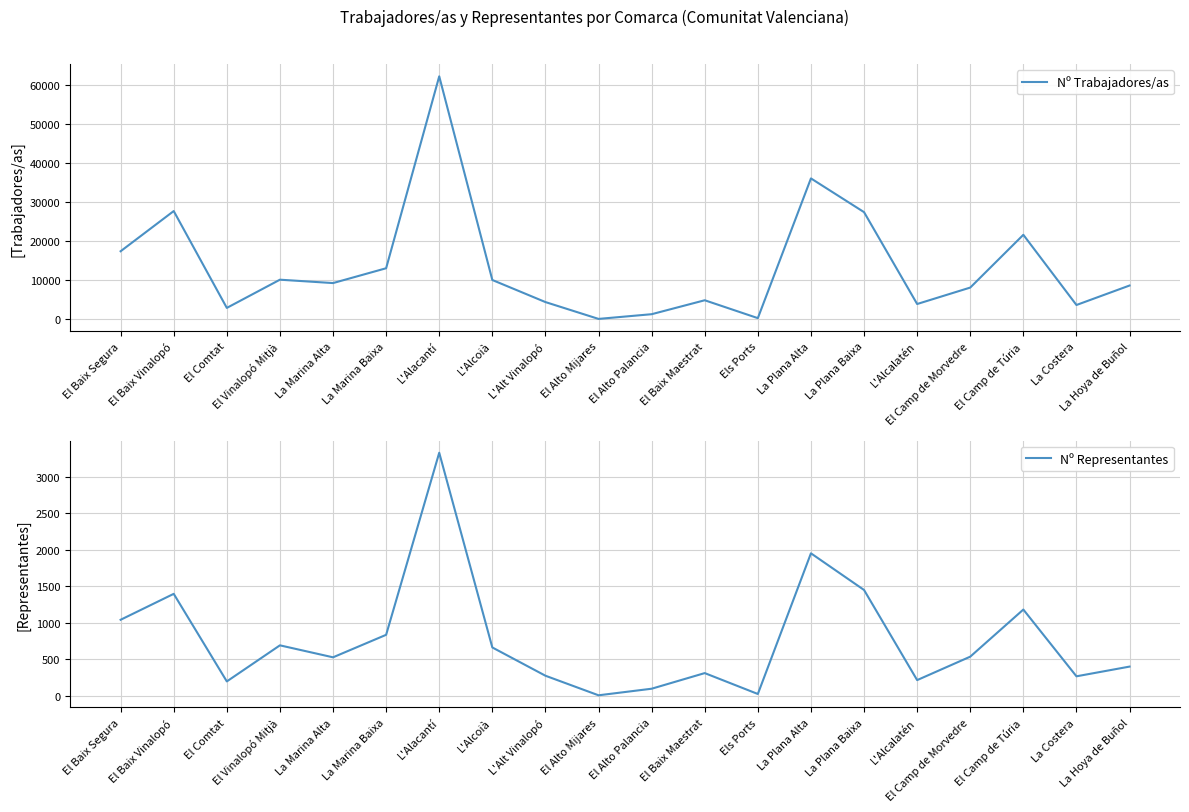

List the series in order of their peak value, highest first.

Nº Trabajadores/as, Nº Representantes